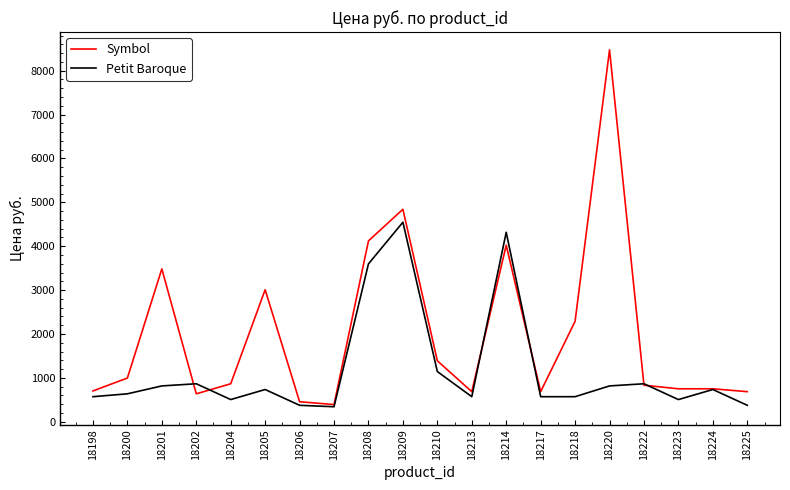

Rank the series by their average value, from lowest to highest.

Petit Baroque, Symbol